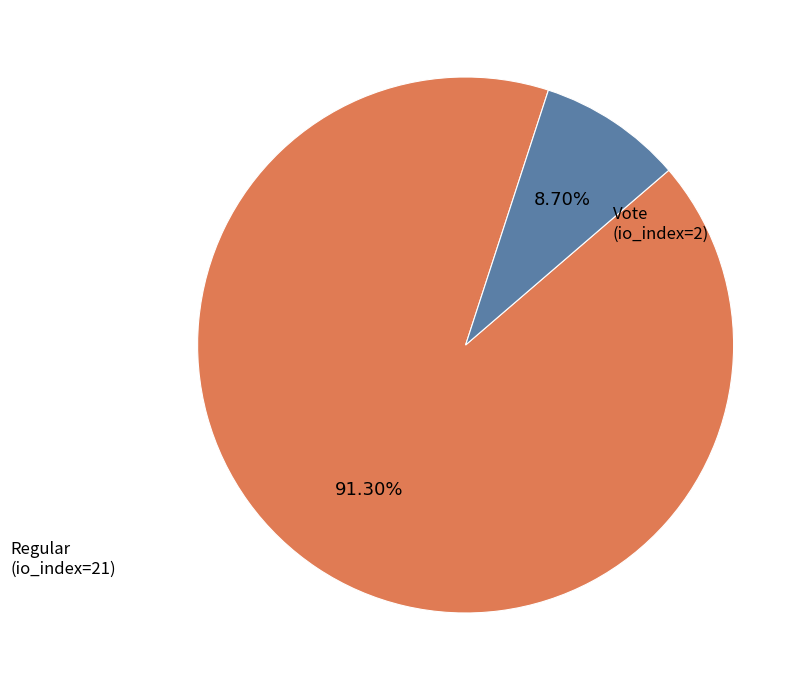

Does any single category account for the majority?

Yes